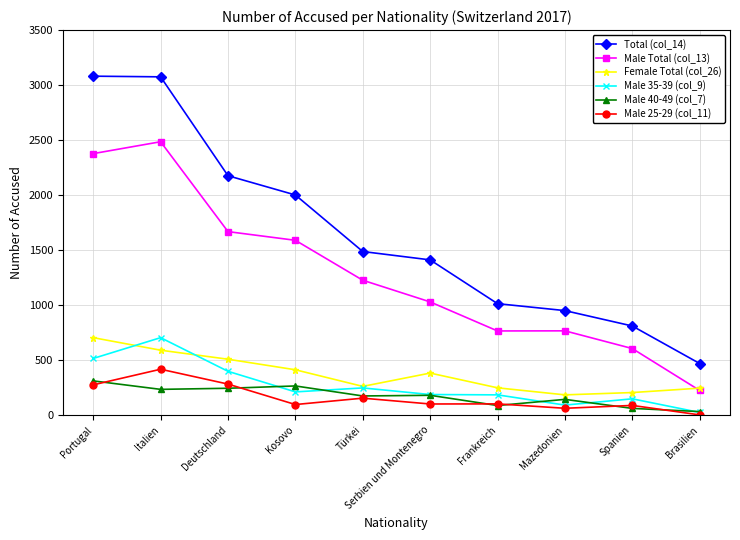

Is the value of Total (col_14) at Brasilien greater than the value of Female Total (col_26) at Serbien und Montenegro?

Yes